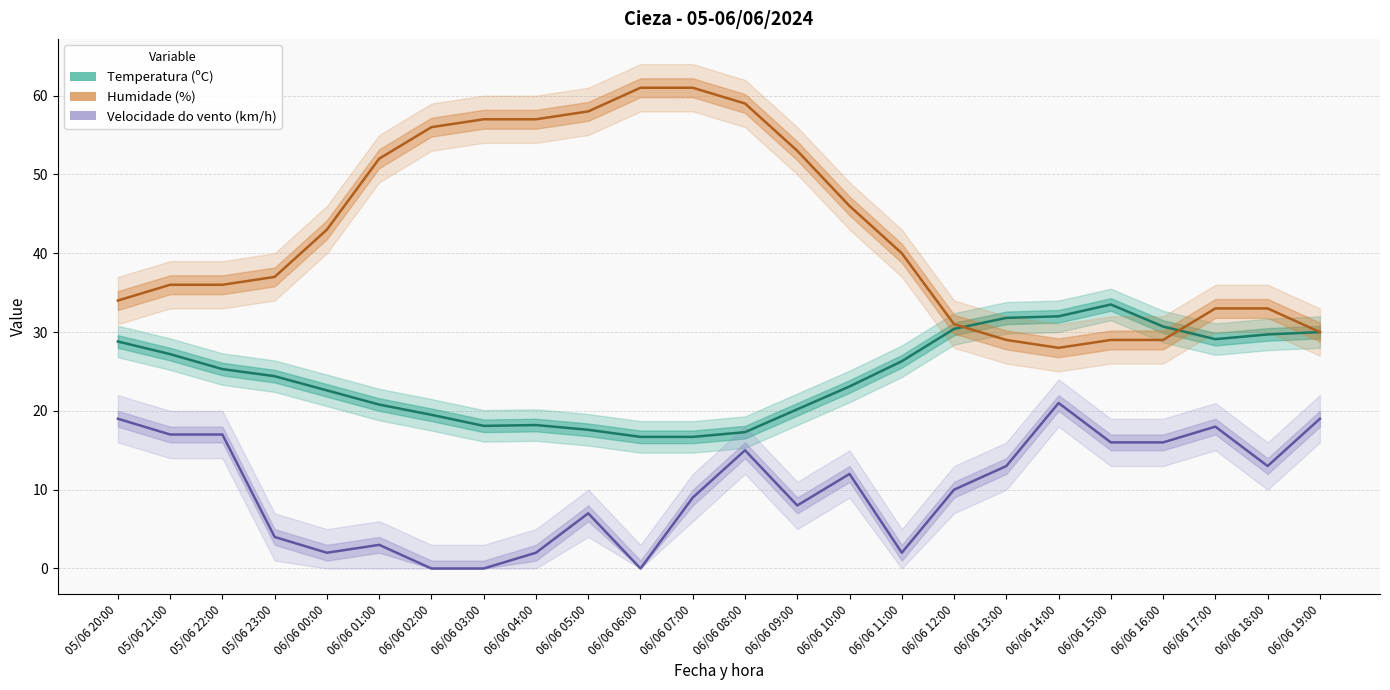

What is the total value across all series at 05/06 22:00?

78.3